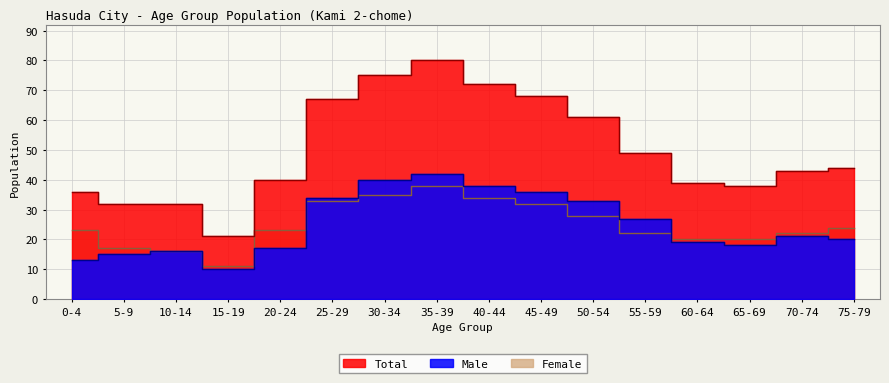

What is the sum of the Female values at 35-39 and 15-19?

49